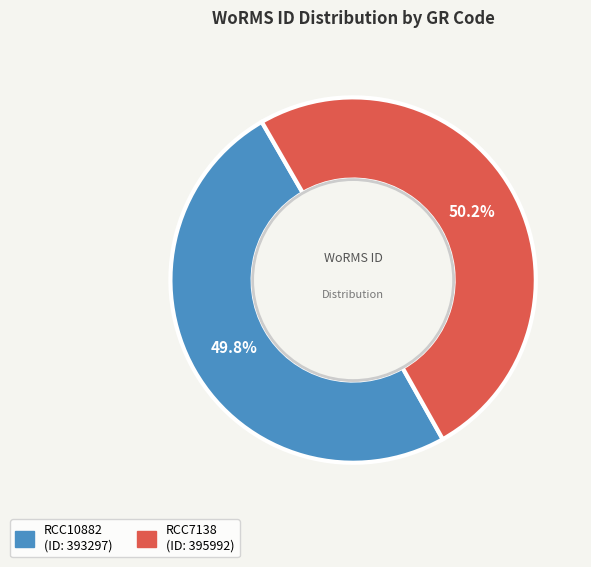

Is there any slice that represents more than half of the pie?

Yes